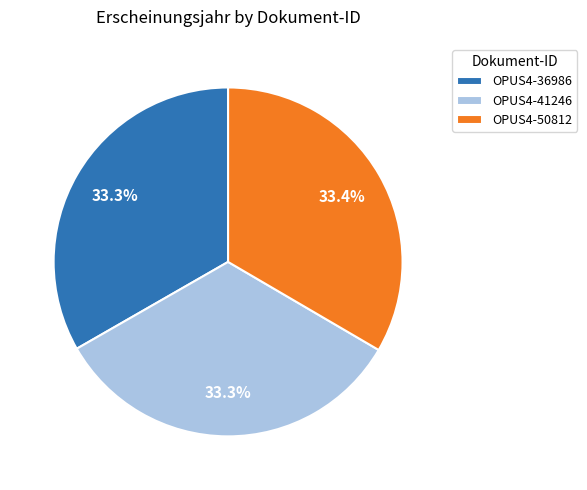

Approximately how many times larger is the value at OPUS4-41246 compared to OPUS4-36986?

1.0